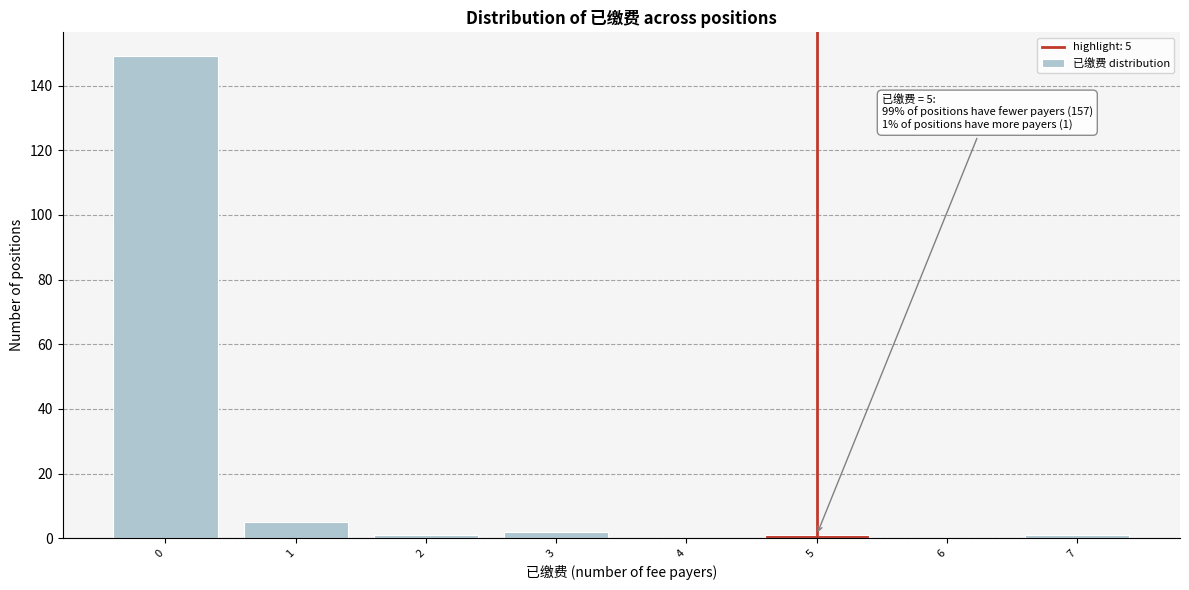

Over which range of the x-axis is the bar tallest?

-0.5 to 0.5